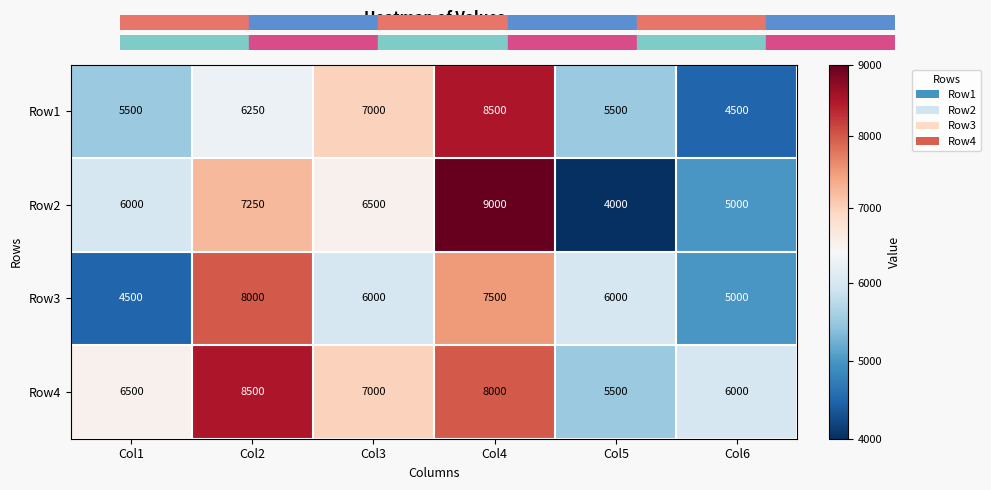

Count the number of categories in the chart.

6